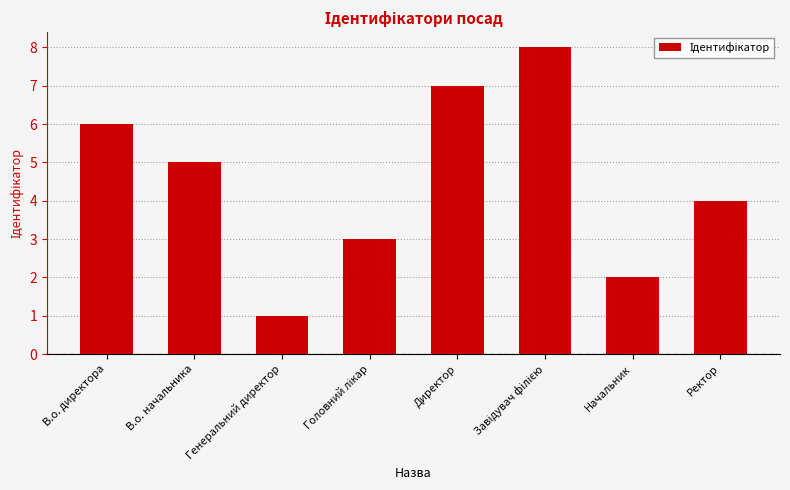

How many values are below 5?

4